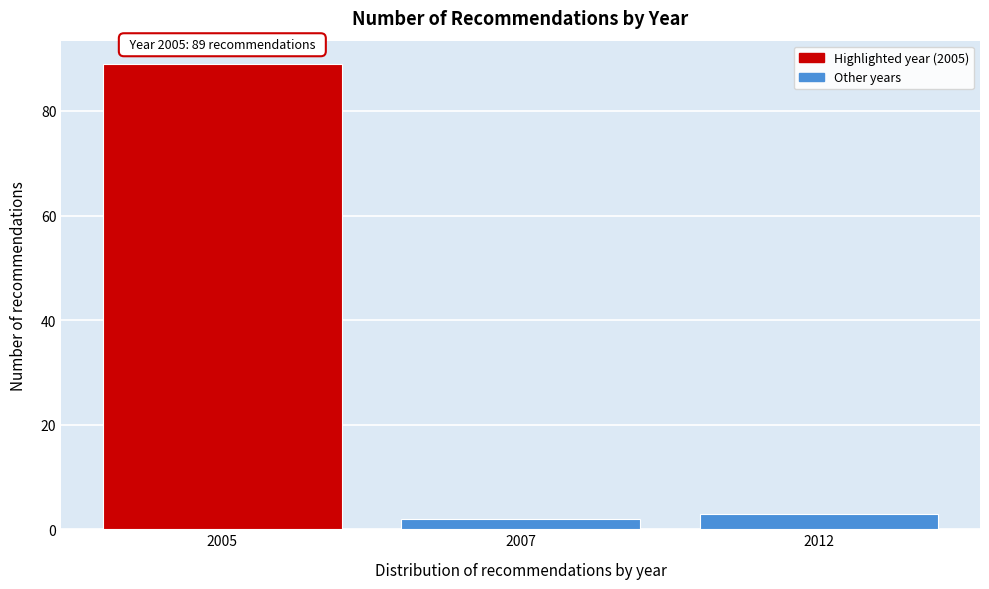

Reading left to right, what are all the values shown in this chart?

2005=89	2007=2	2012=3